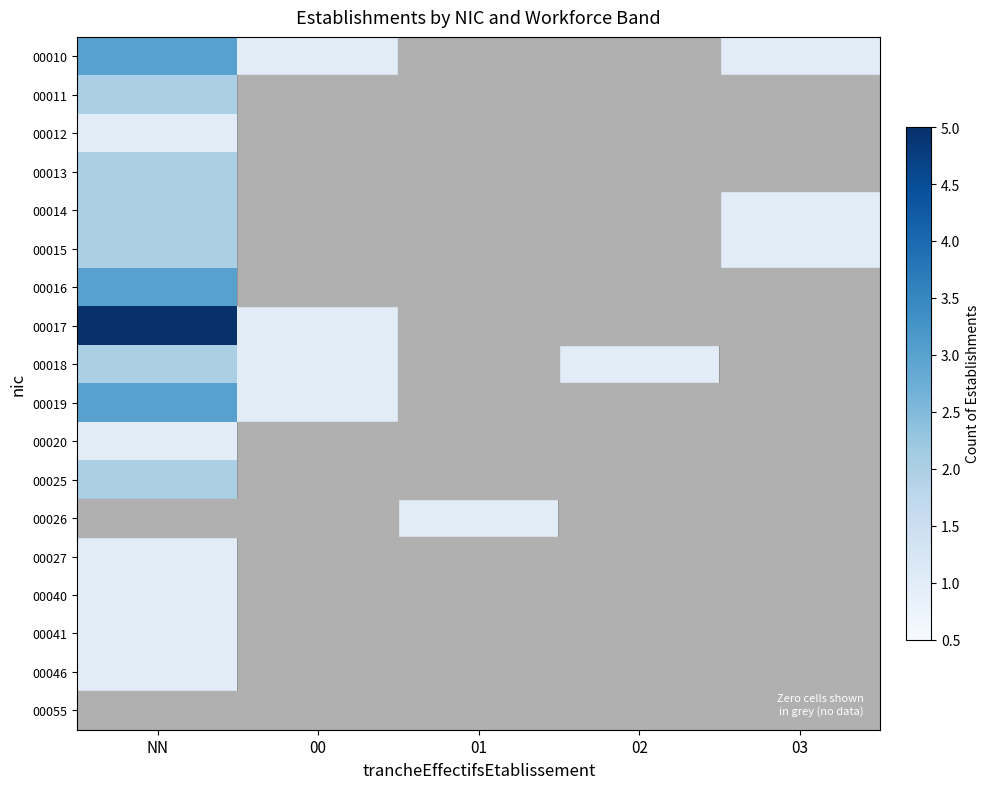

At which category does the chart reach its minimum across all series?

01